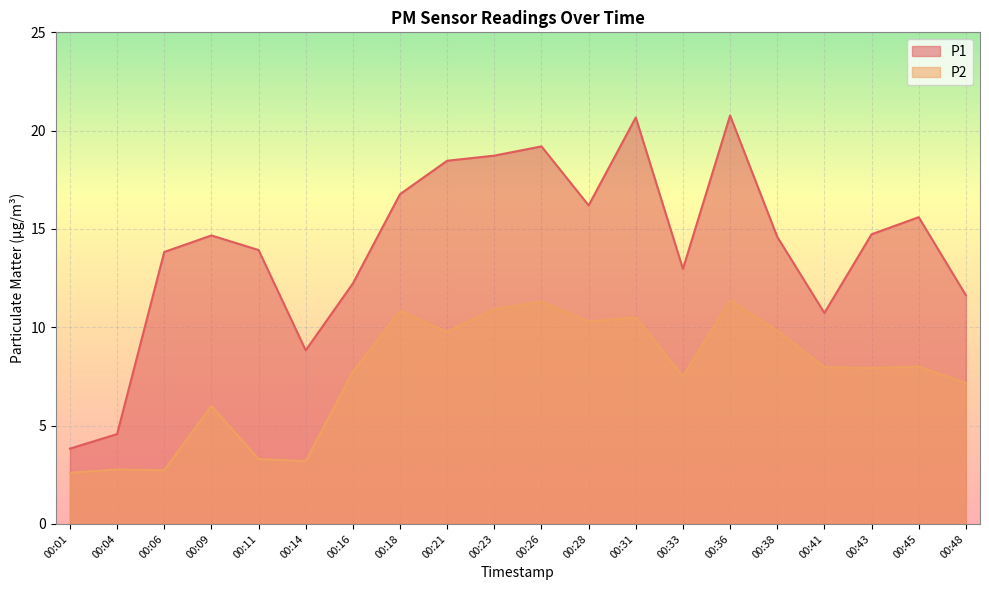

In P1, how many points are higher than both neighbors (excluding endpoints)?

5